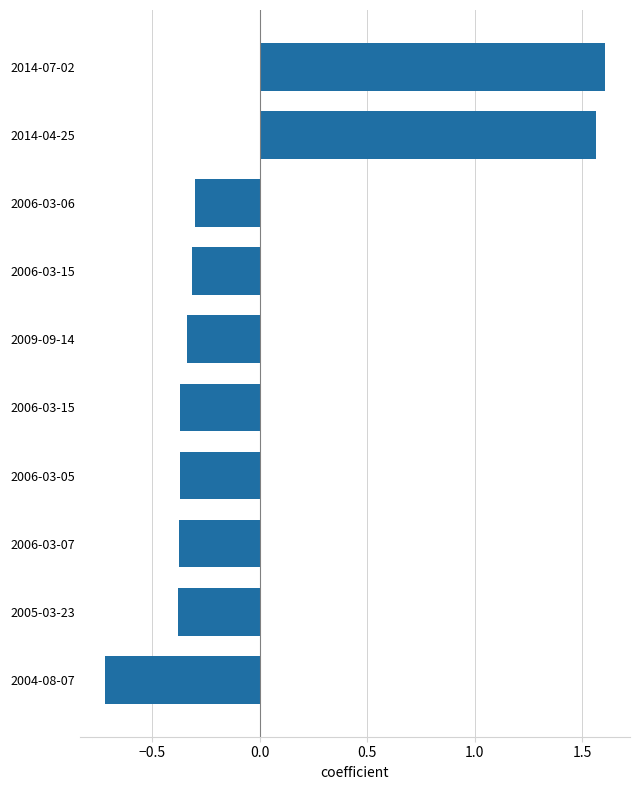

How many values are below 0?

8